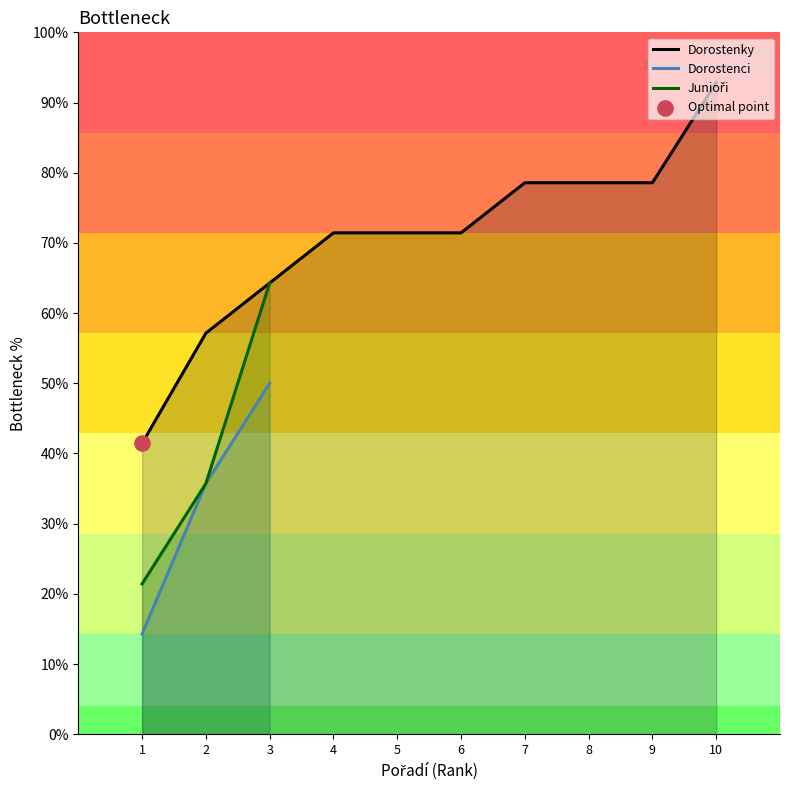

Which category has the highest value in the Dorostenci series?

3